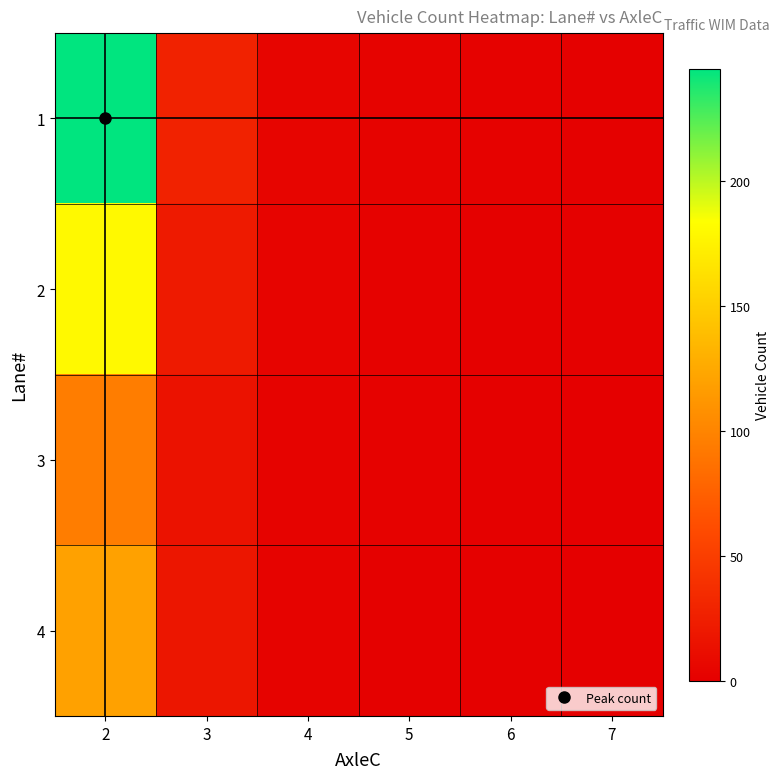

Count the number of data series in this chart.

4